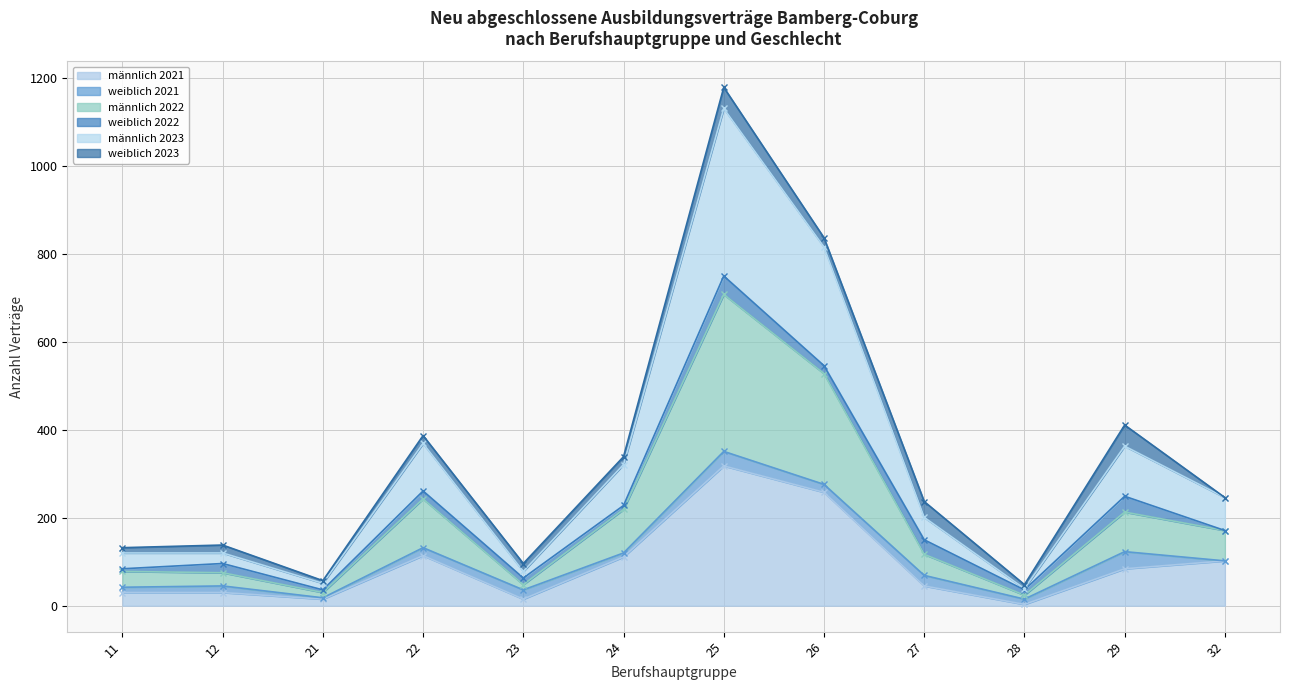

Which series changed the most between 27 and 29?

männlich 2023